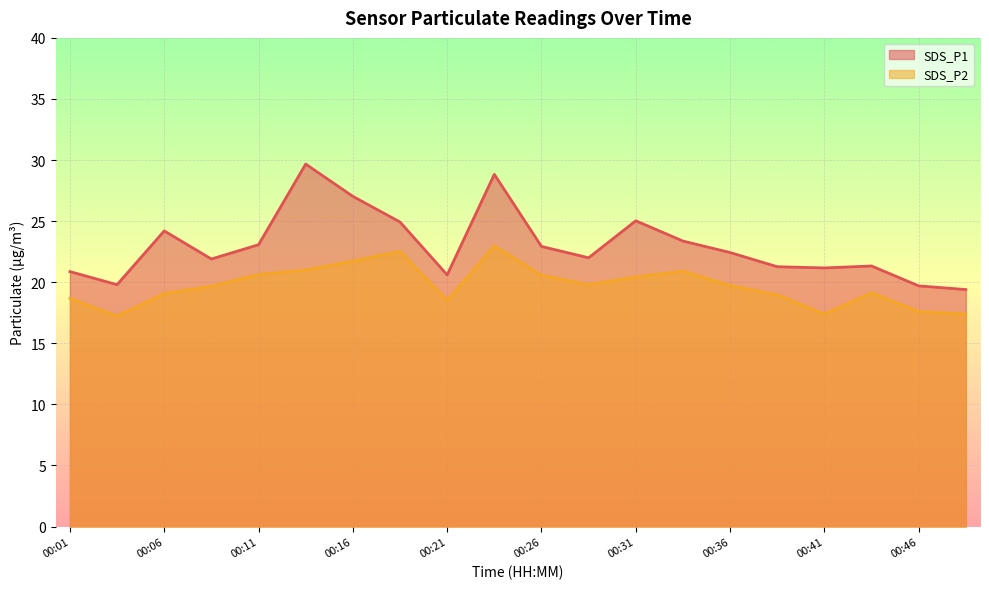

How many values in the SDS_P1 series are below 22?

9